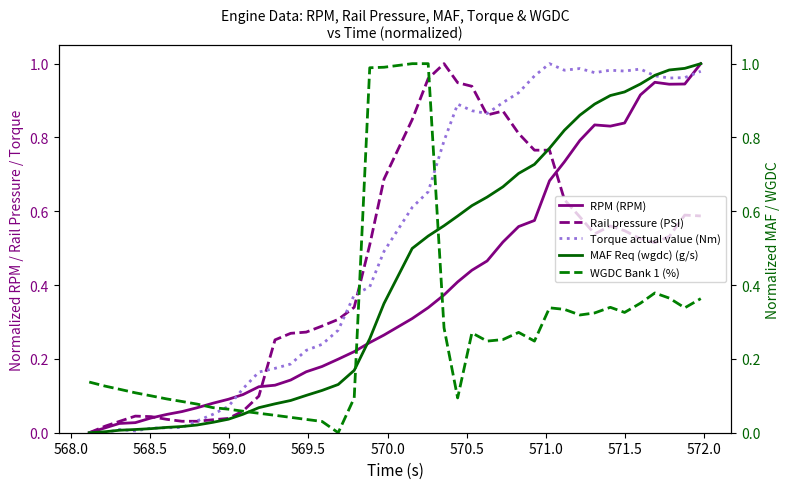

What are all the series names shown in the legend?

RPM (RPM), Rail pressure (PSI), Torque actual value (Nm), MAF Req (wgdc) (g/s), WGDC Bank 1 (%)